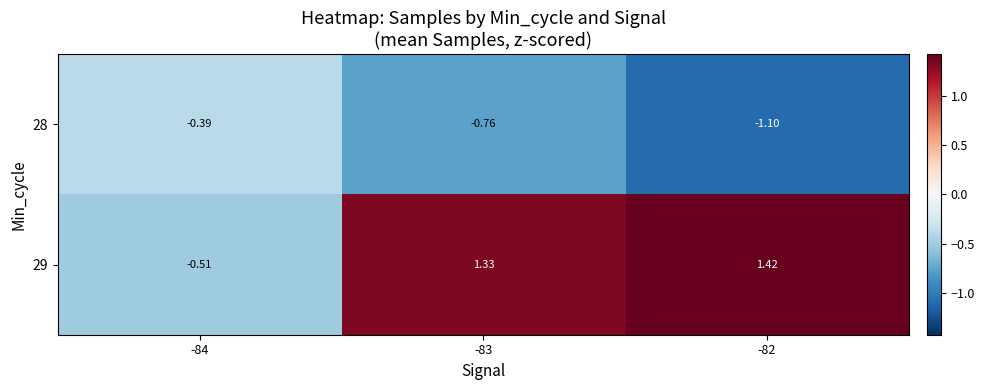

Is the value of 29 at -83 greater than the value of 28 at -84?

Yes